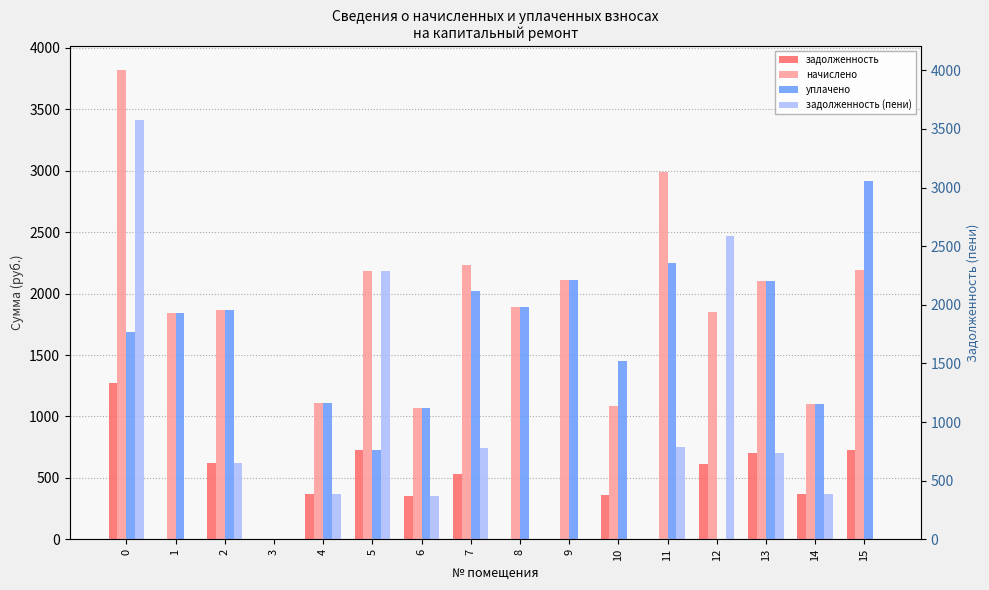

What are all the series names shown in the legend?

задолженность, начислено, уплачено, задолженность (пени)